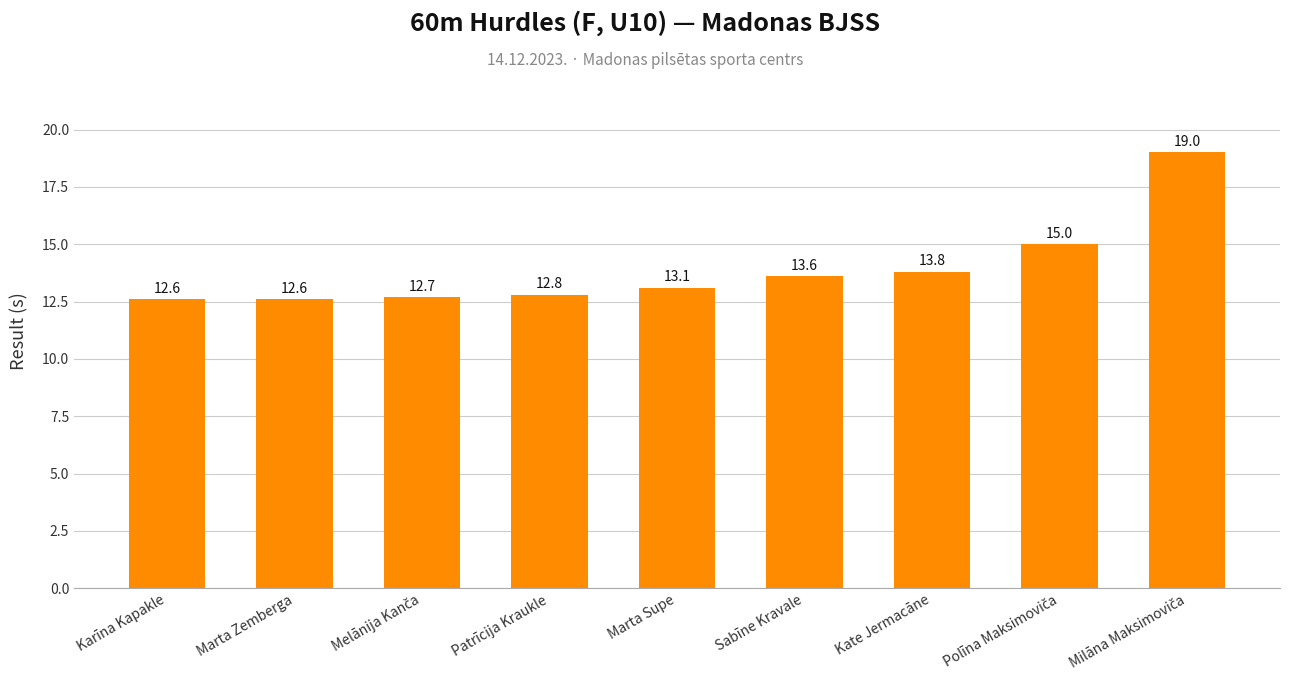

Read the value at Kate Jermacāne.

13.8